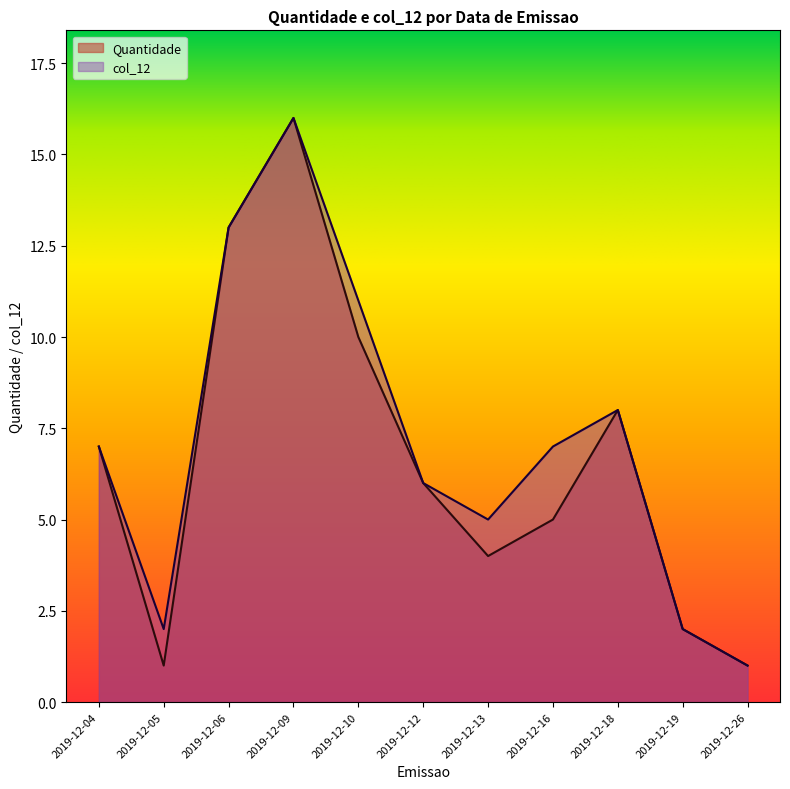

True or false: Quantidade and col_12 intersect in this chart.

False